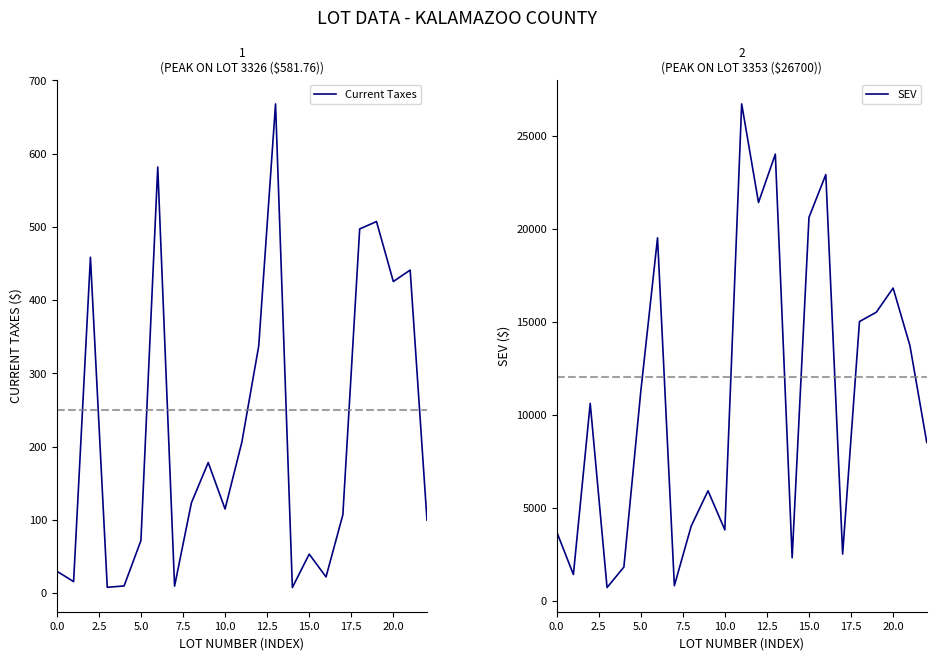

The Current Taxes series shows 13.9 at 0.0. True or false?

False